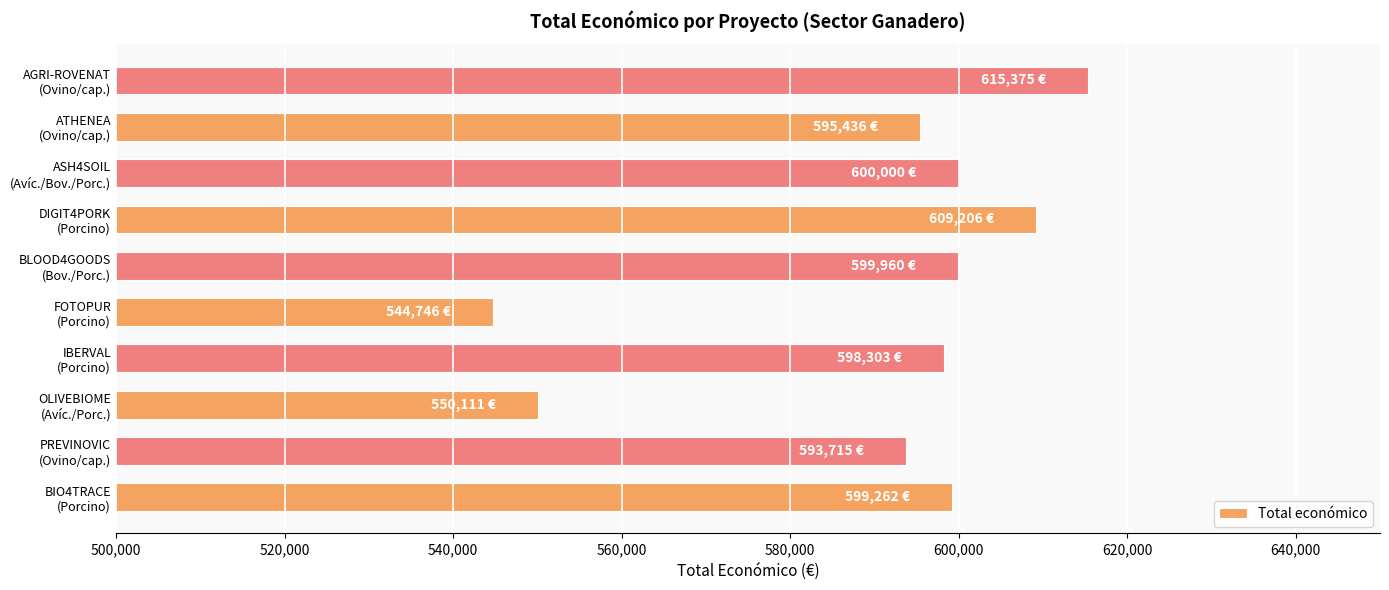

What is the difference between the maximum and minimum values?

70629